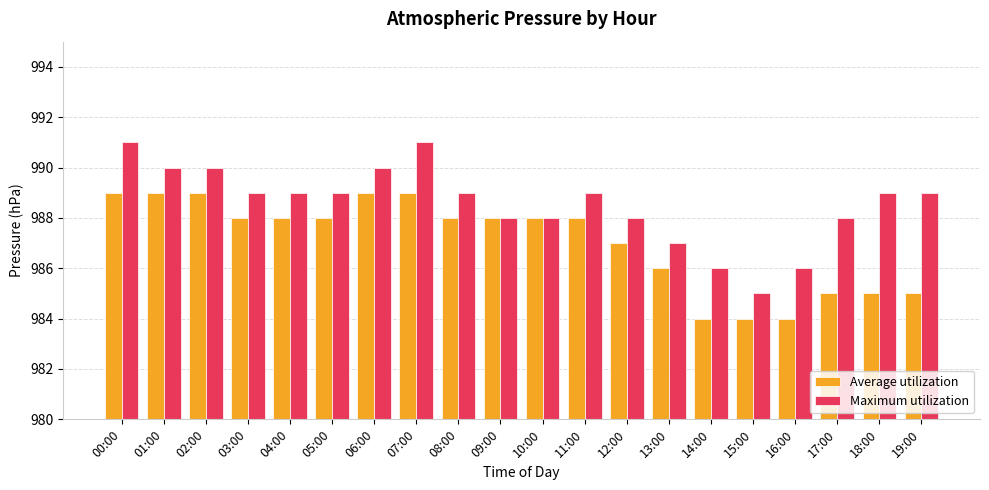

Are the bars grouped side by side (vs. stacked)?

Yes